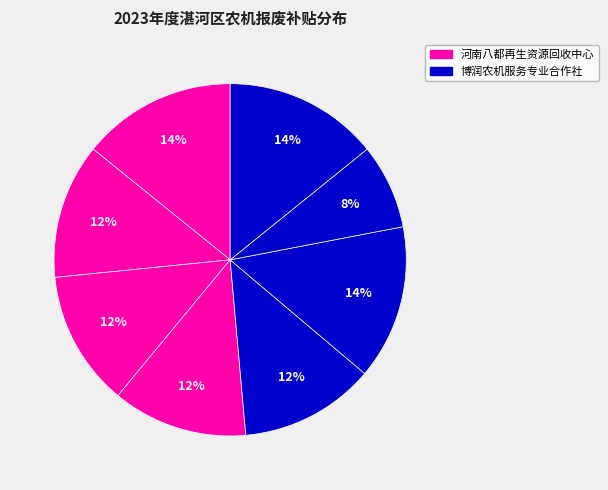

Count the number of slices in the pie.

8